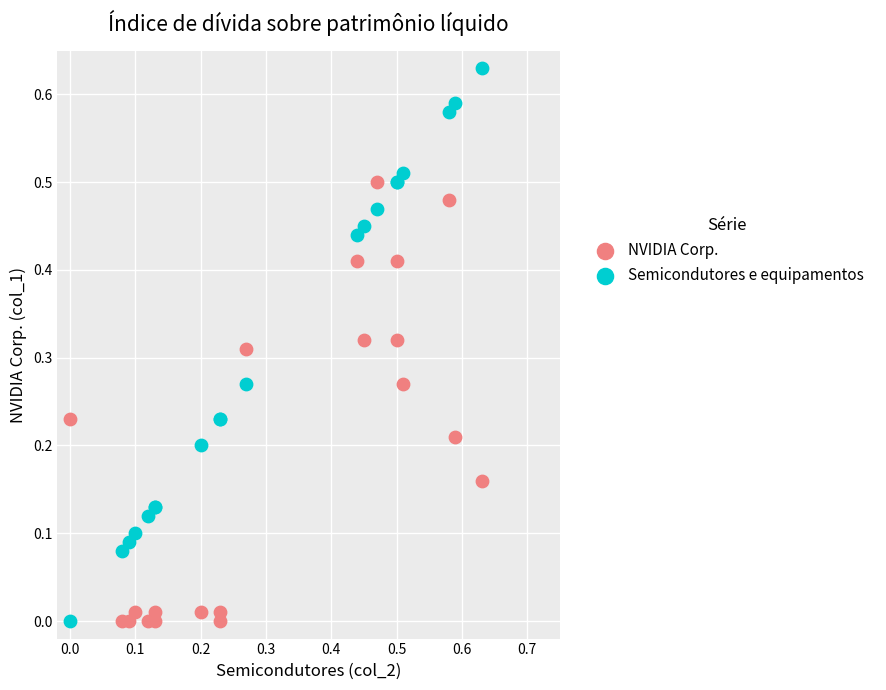

Which series has the widest spread of Y values?

Semicondutores e equipamentos